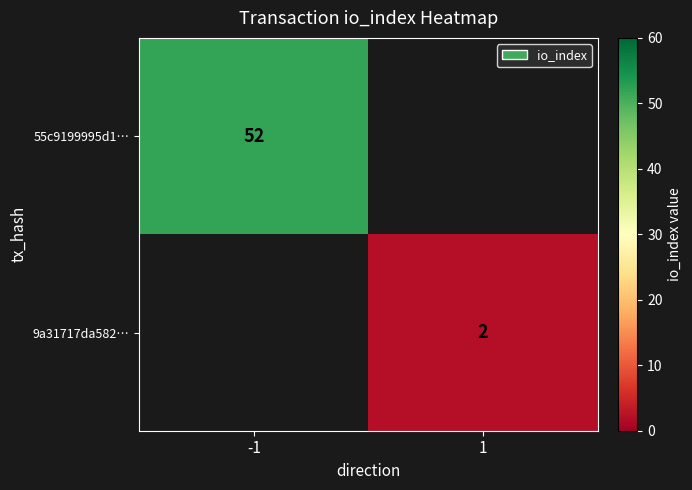

How many categories are shown in the chart?

2